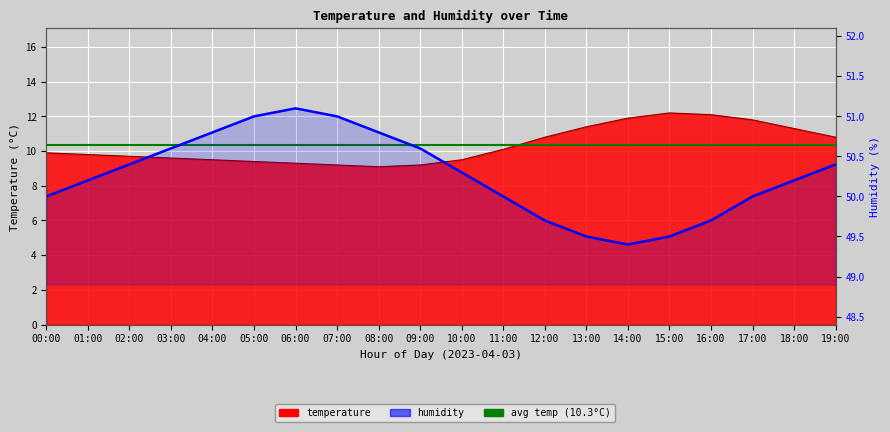

The humidity series shows 49.4 at 14:00. True or false?

True